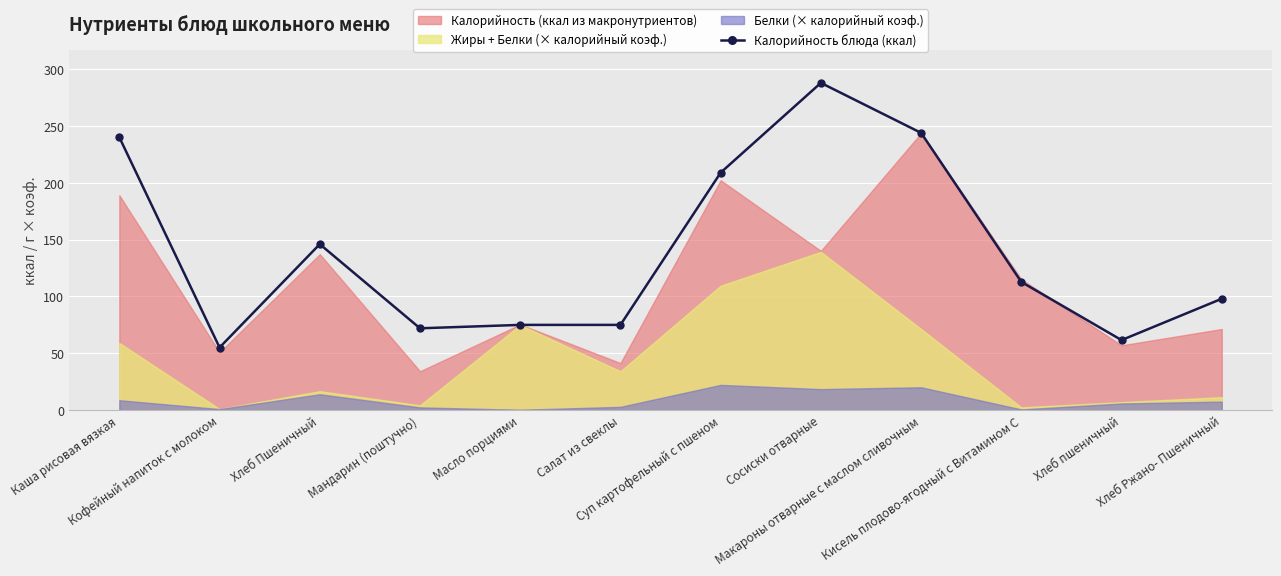

Where is the first local minimum?

Кофейный напиток с молоком